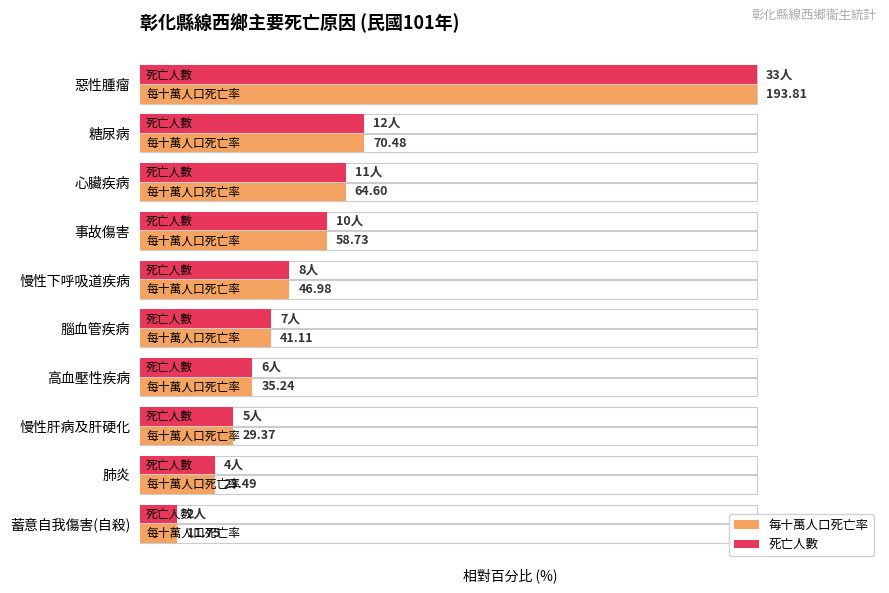

Reading left to right, extract all data points from this chart.

每十萬人口死亡率: 100.0	36.4	33.3	30.3	24.2	21.2	18.2	15.2	12.1	6.1
死亡人數: 100.0	36.4	33.3	30.3	24.2	21.2	18.2	15.2	12.1	6.1